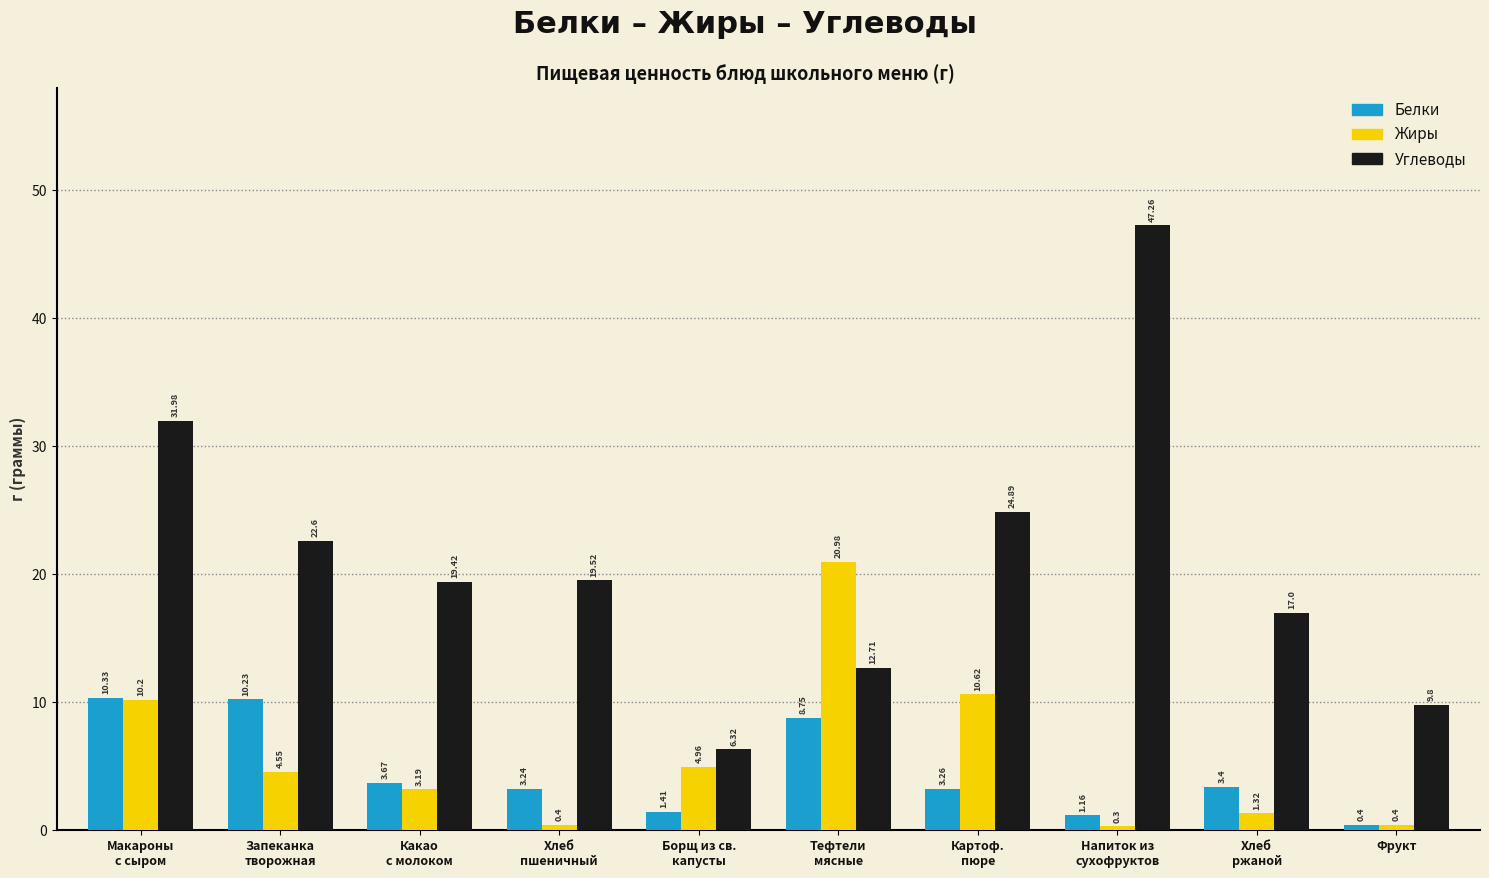

True or false: Углеводы has a value of 4.0 at Борщ из св.
капусты.

False